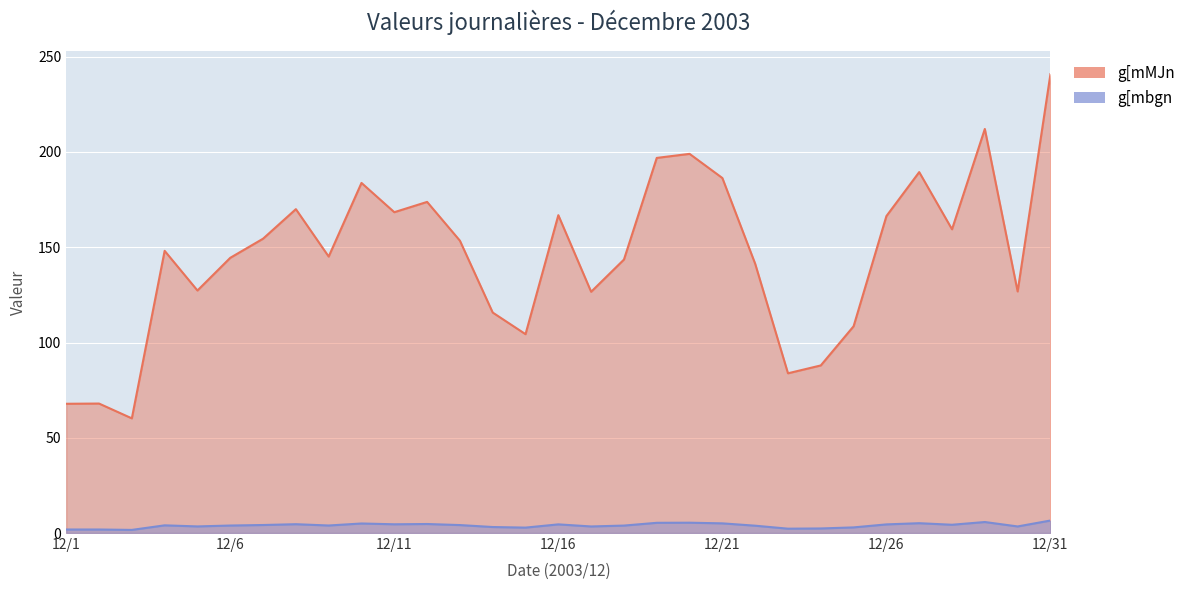

How many data points in g[mbgn are less than 4?

15